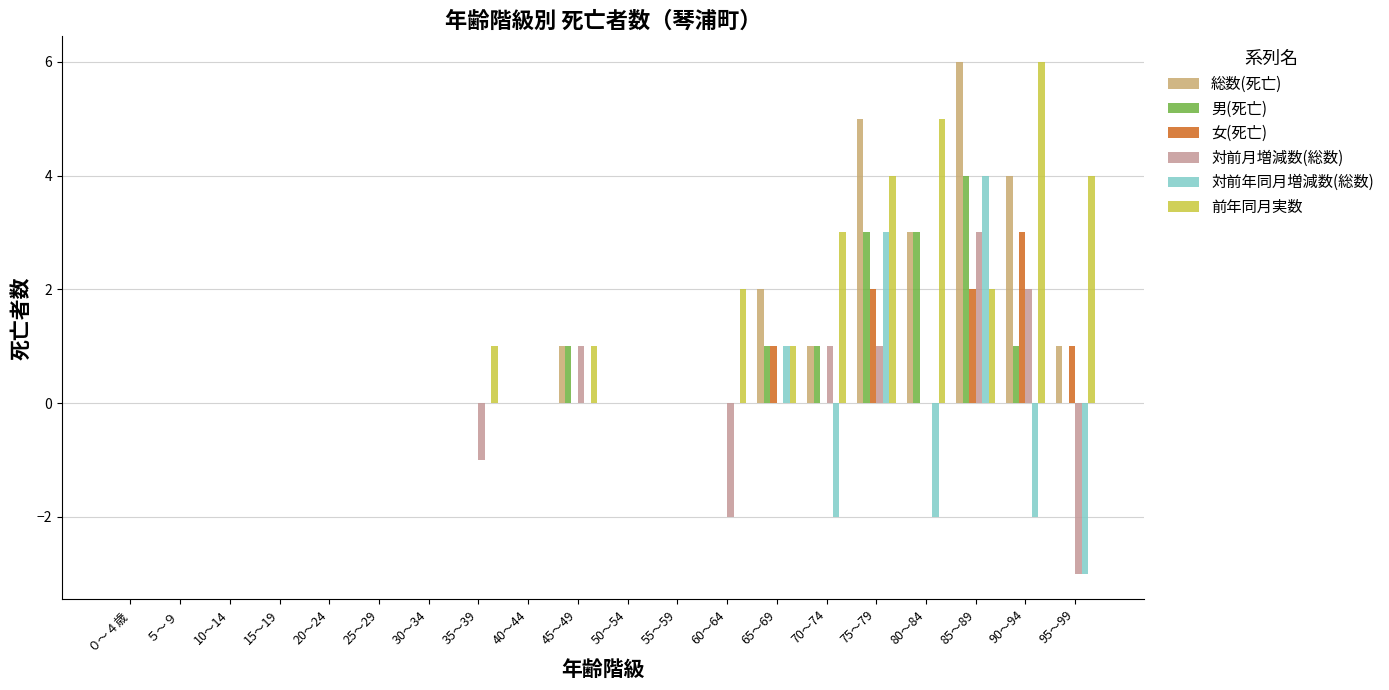

What is the maximum value shown in the chart?

6